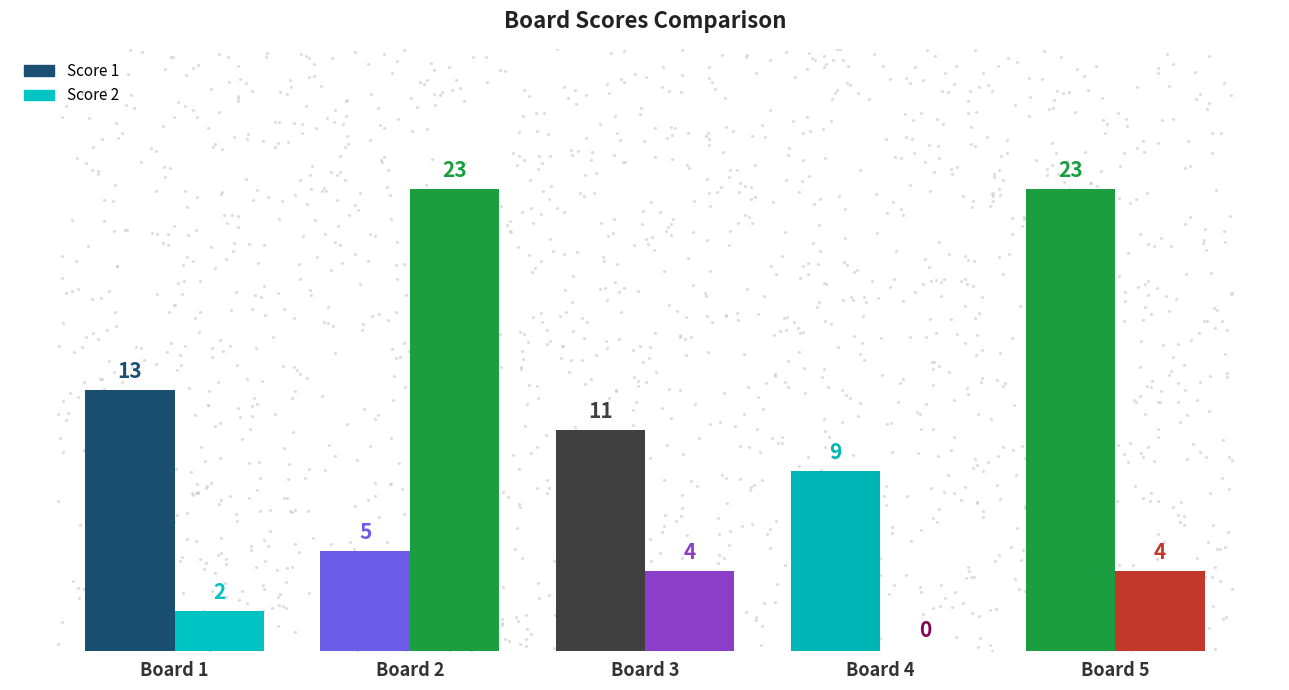

At how many categories does at least one series exceed 6?

5